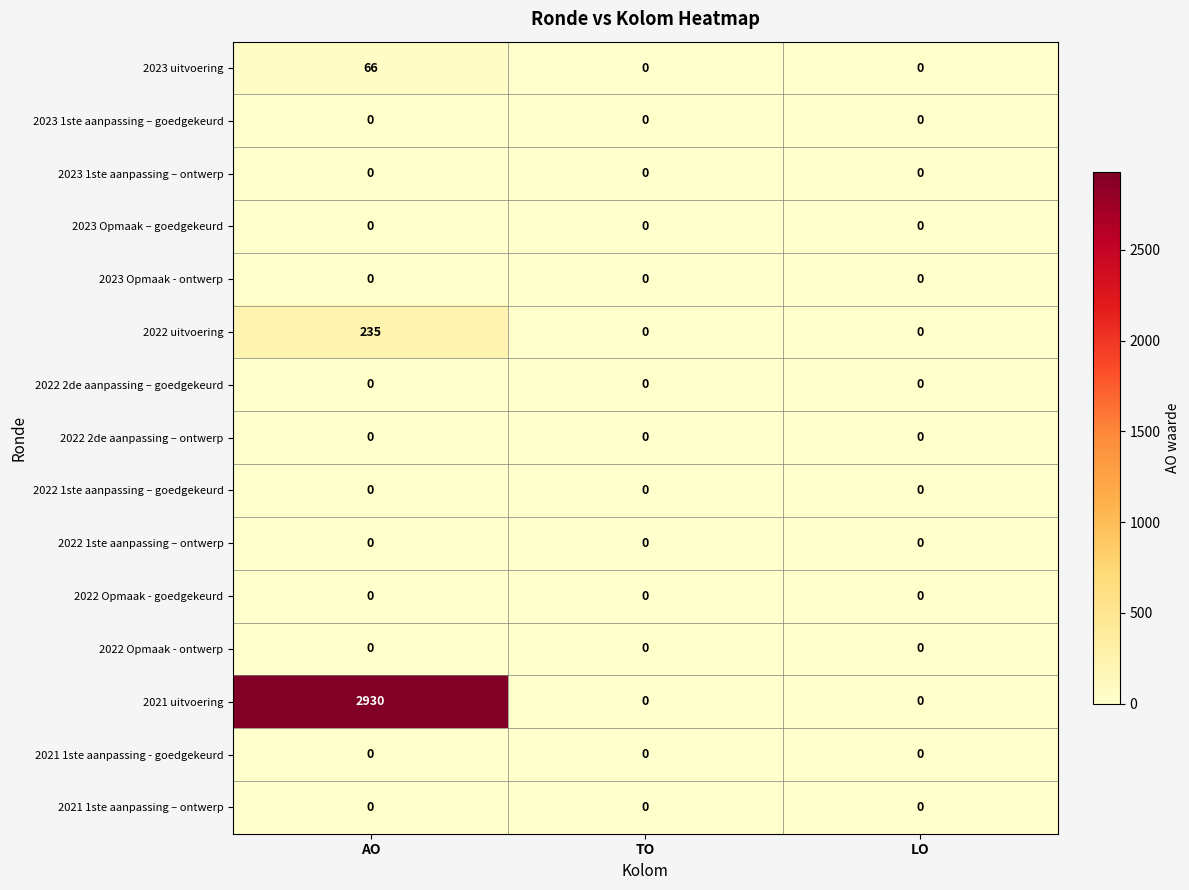

At which category does the chart reach its peak across all series?

AO